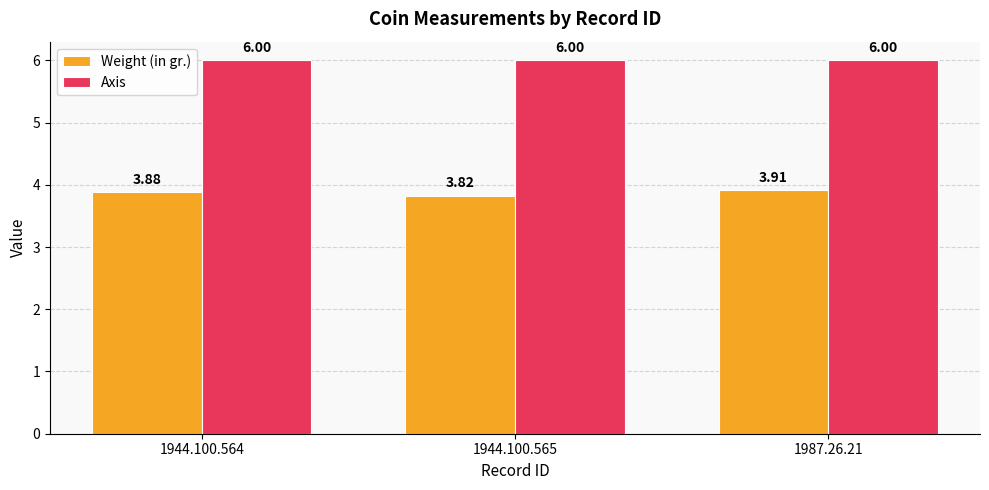

At which category is the sum across all series the highest?

1987.26.21